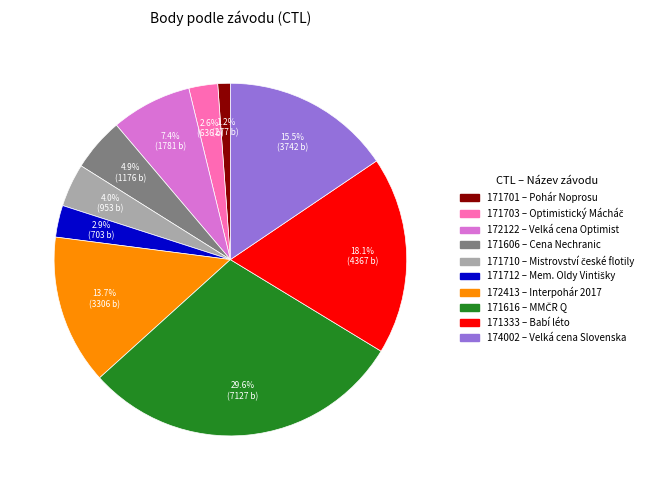

Does 172122 – Velká cena Optimist account for over 50% of the chart?

No